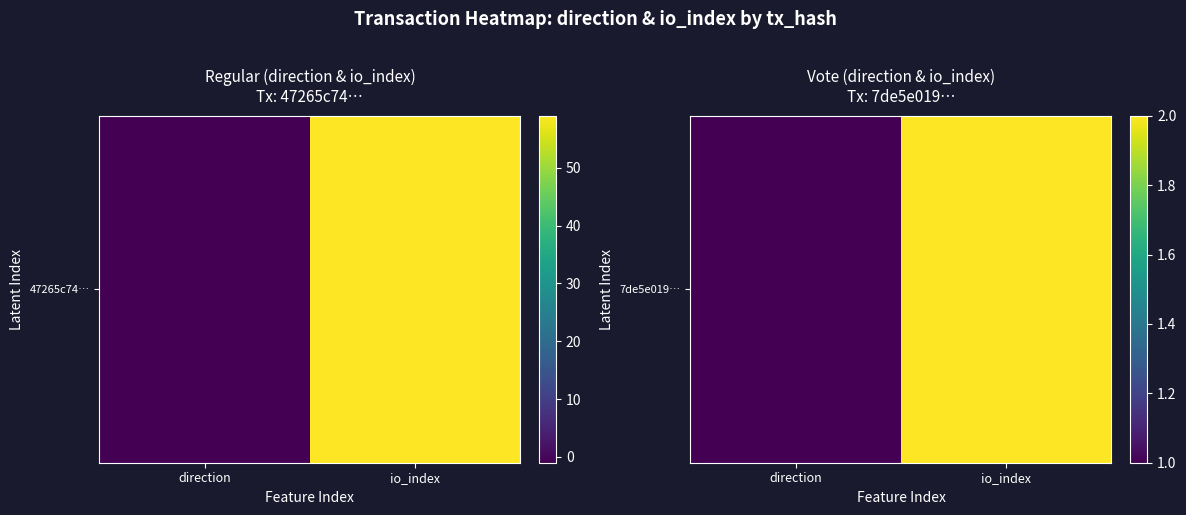

Count the values in the range 1 to 2.

2